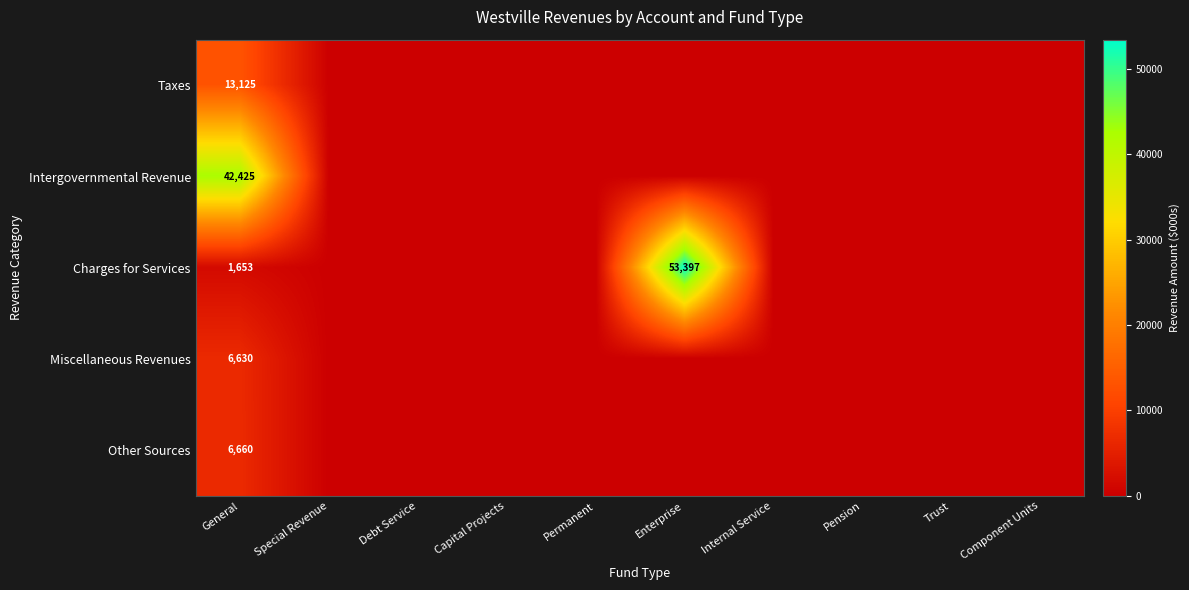

Is it true that Taxes equals 6559 at General?

False